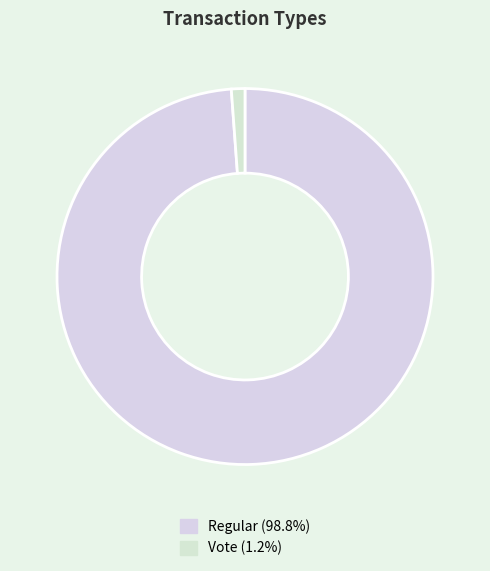

How many segments does this pie chart have?

2